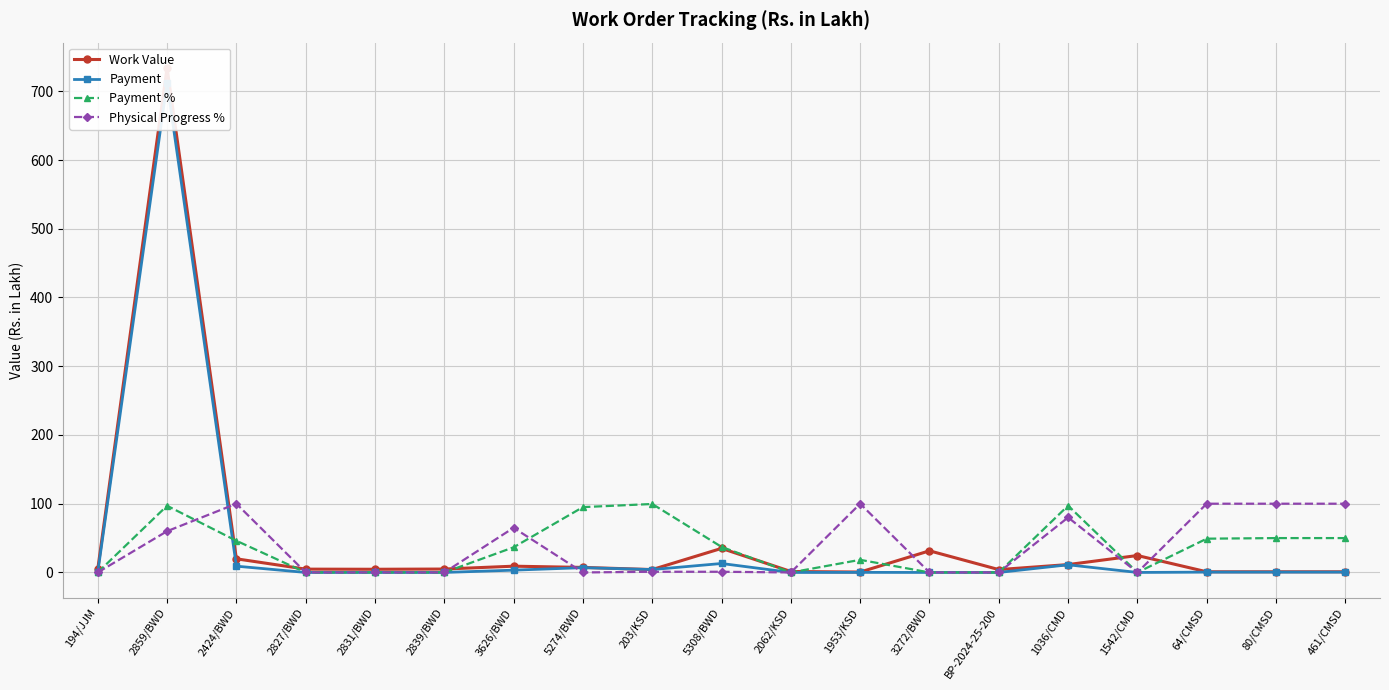

Rank the series by their maximum value, from lowest to highest.

Payment %, Physical Progress %, Payment, Work Value